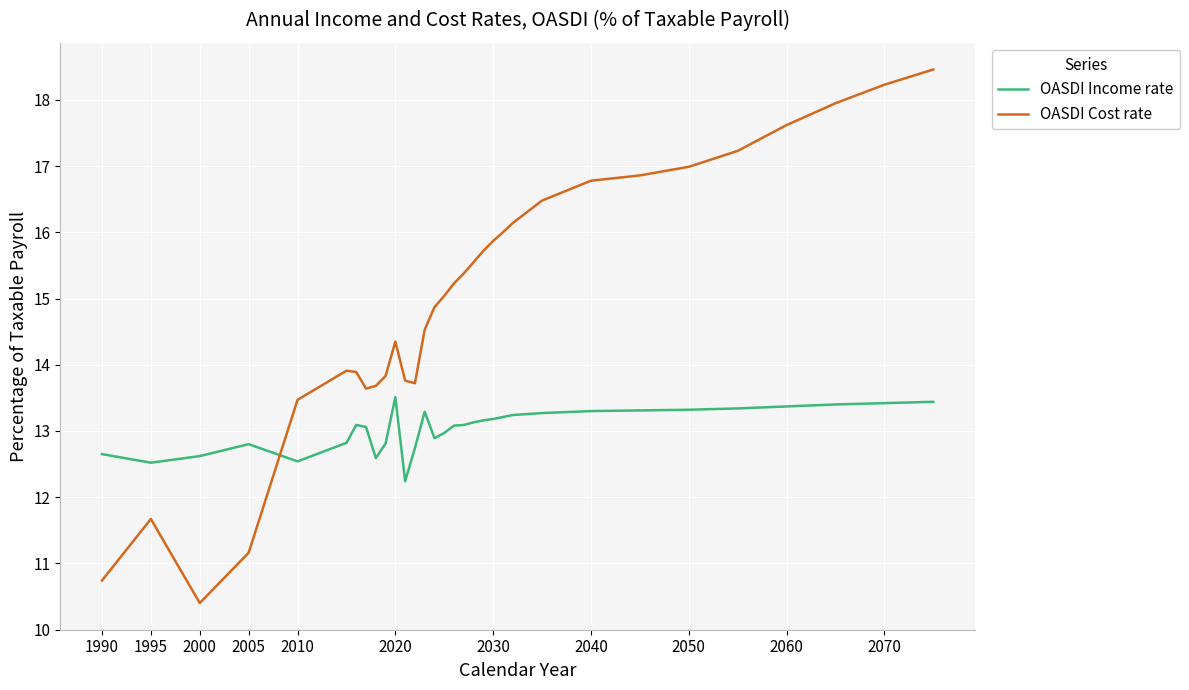

Which series has the largest total across all categories?

OASDI Cost rate